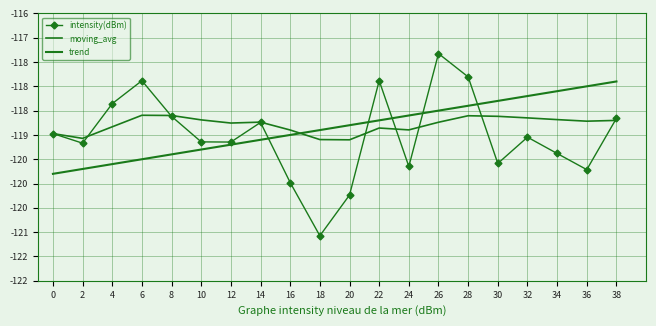

Reading left to right, transcribe all the data shown in this chart.

intensity(dBm): -119.0	-119.2	-118.4	-117.9	-118.6	-119.1	-119.1	-118.7	-120.0	-121.1	-120.2	-117.9	-119.6	-117.3	-117.8	-119.6	-119.0	-119.4	-119.7	-118.7
moving_avg: -119.0	-119.1	-118.8	-118.6	-118.6	-118.7	-118.8	-118.7	-118.9	-119.1	-119.1	-118.9	-118.9	-118.7	-118.6	-118.6	-118.6	-118.7	-118.7	-118.7
trend: -119.8	-119.7	-119.6	-119.5	-119.4	-119.3	-119.2	-119.1	-119.0	-118.9	-118.8	-118.7	-118.6	-118.5	-118.4	-118.3	-118.2	-118.1	-118.0	-117.9